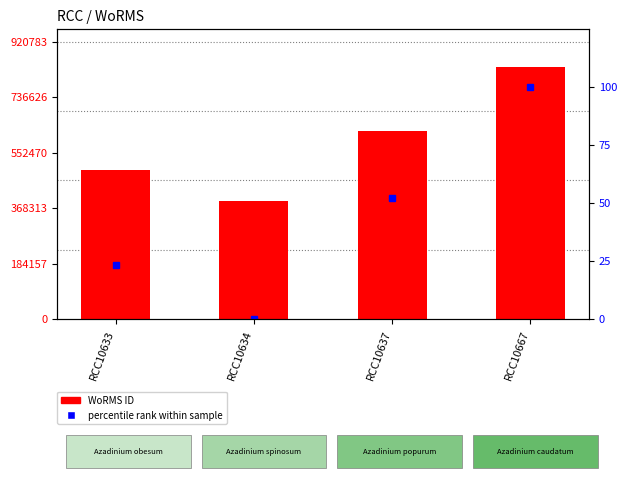

What is the sum of the percentile rank within sample values at RCC10633 and RCC10634?

23.4